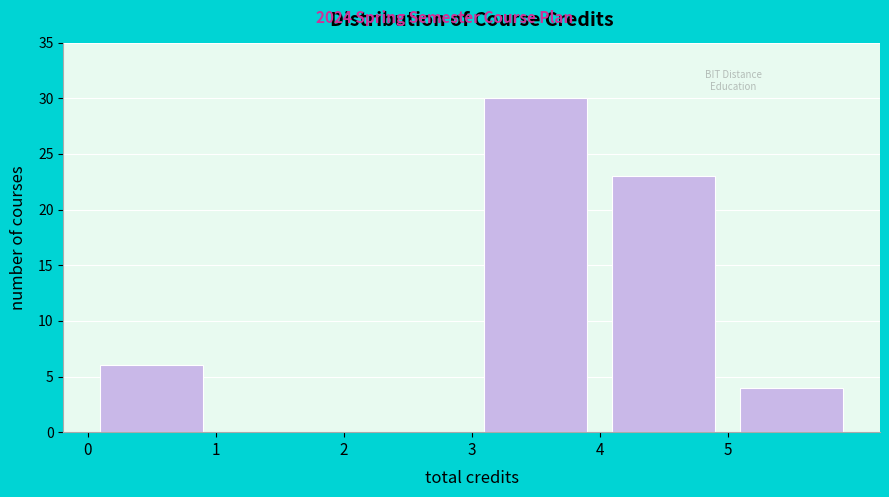

Reading left to right, list every bar in this chart as the range it spans on the x-axis followed by its height. The values are not printed on the chart, so give them approximately, as read against the axis.

0 to 1: 6
1 to 2: 0
2 to 3: 0
3 to 4: 30
4 to 5: 23
5 to 6: 4